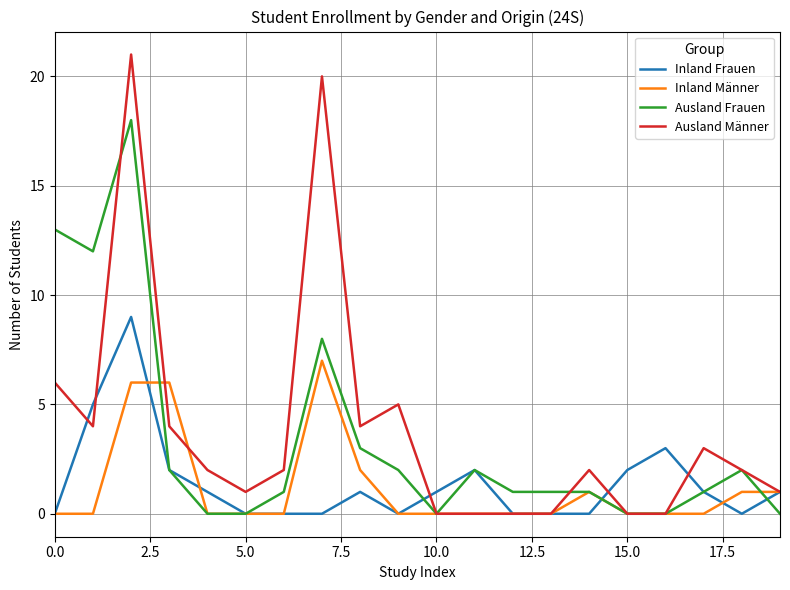

What are all the series names shown in the legend?

Inland Frauen, Inland Männer, Ausland Frauen, Ausland Männer